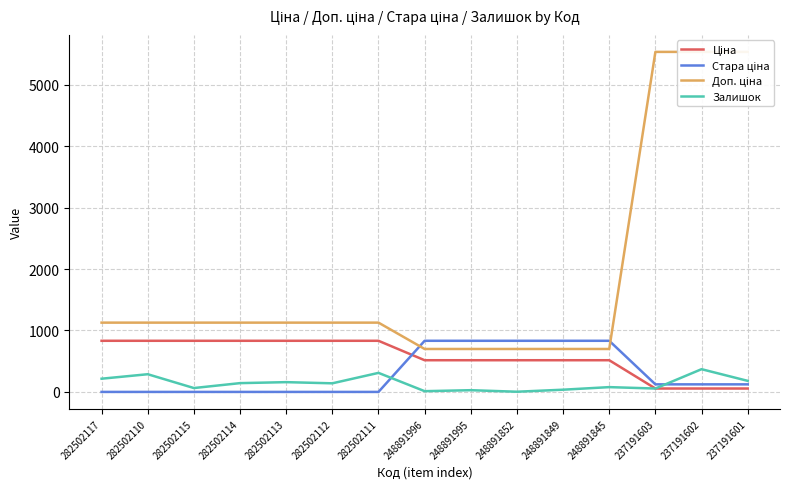

Between which two adjacent categories do Доп. ціна and Стара ціна first intersect?

282502111 and 248891996